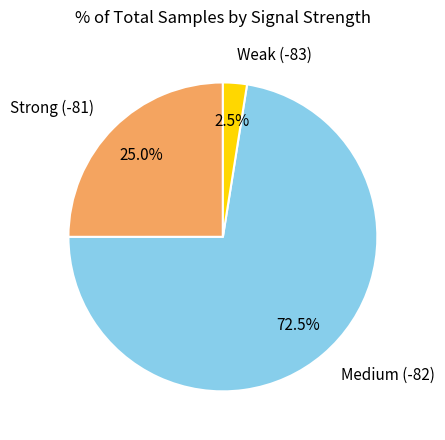

Does Medium (-82) represent more than half of the total?

Yes